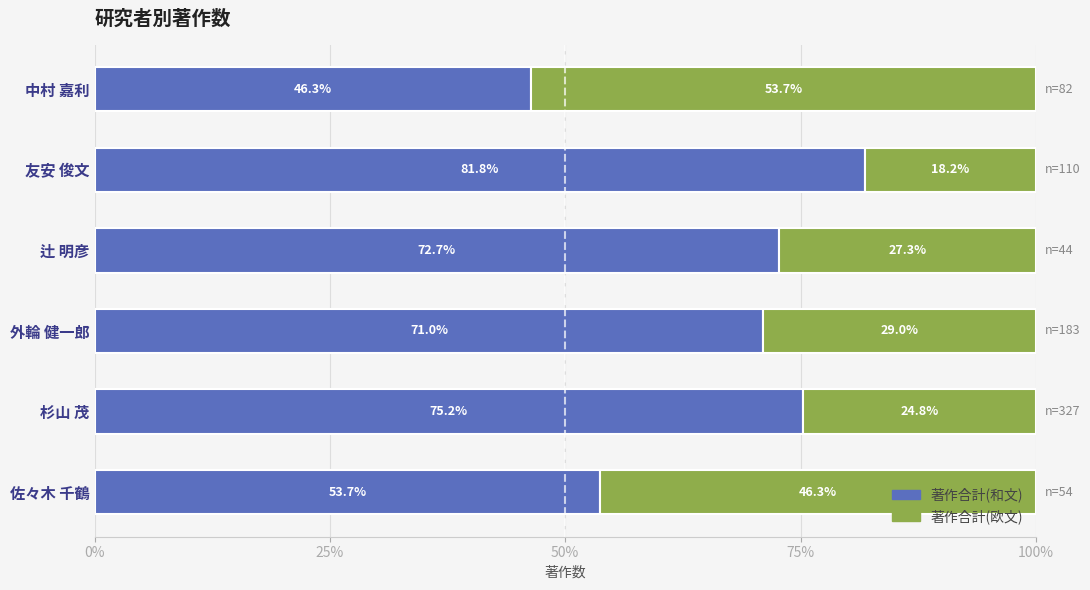

At which label is 著作合計(和文) closest to 64?

外輪 健一郎